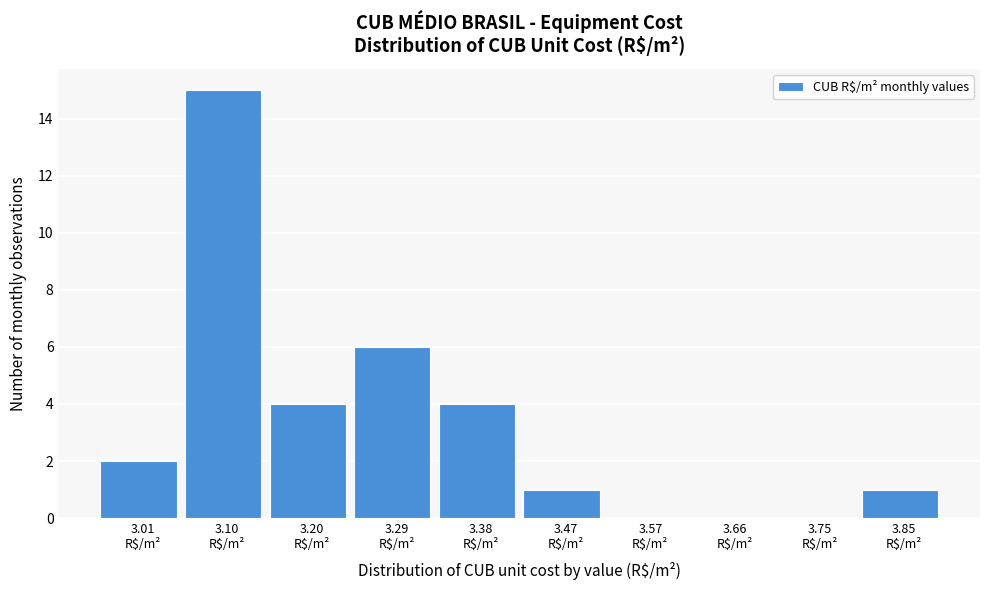

What is the greatest value displayed?

15